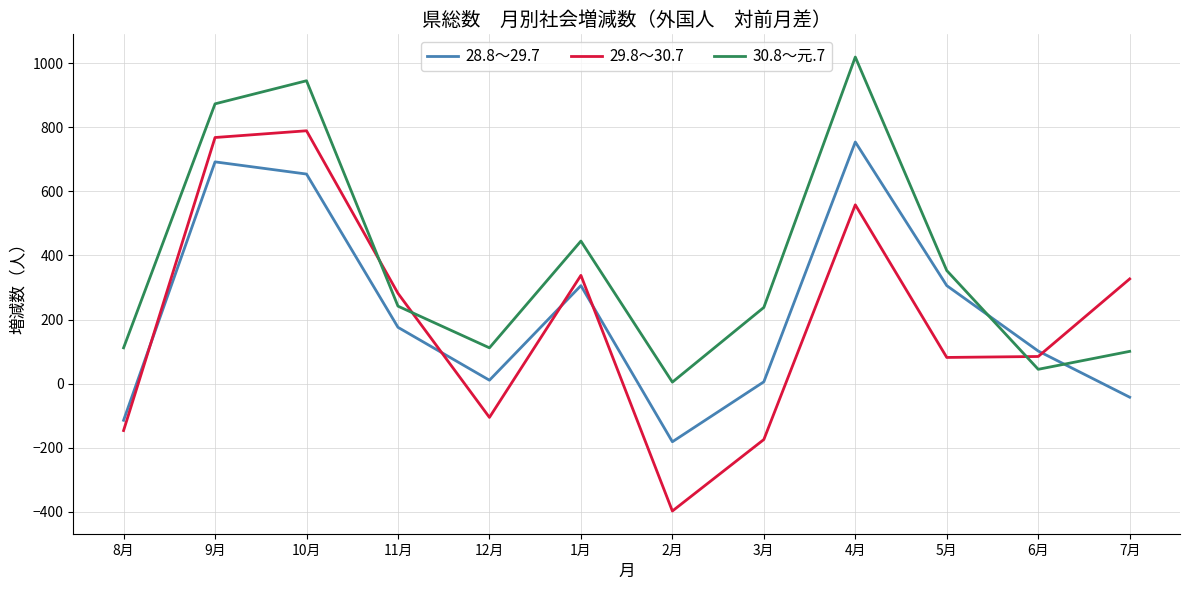

What is the maximum value shown in the chart?

1019